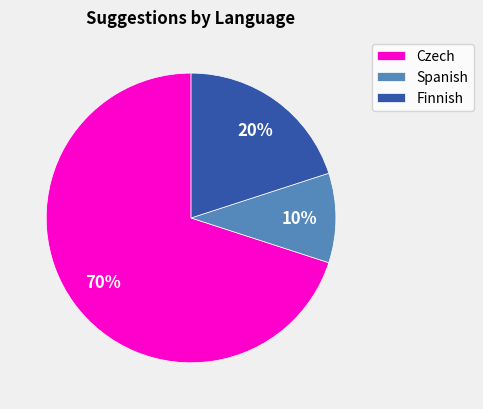

Rank the categories by value from lowest to highest.

Spanish, Finnish, Czech